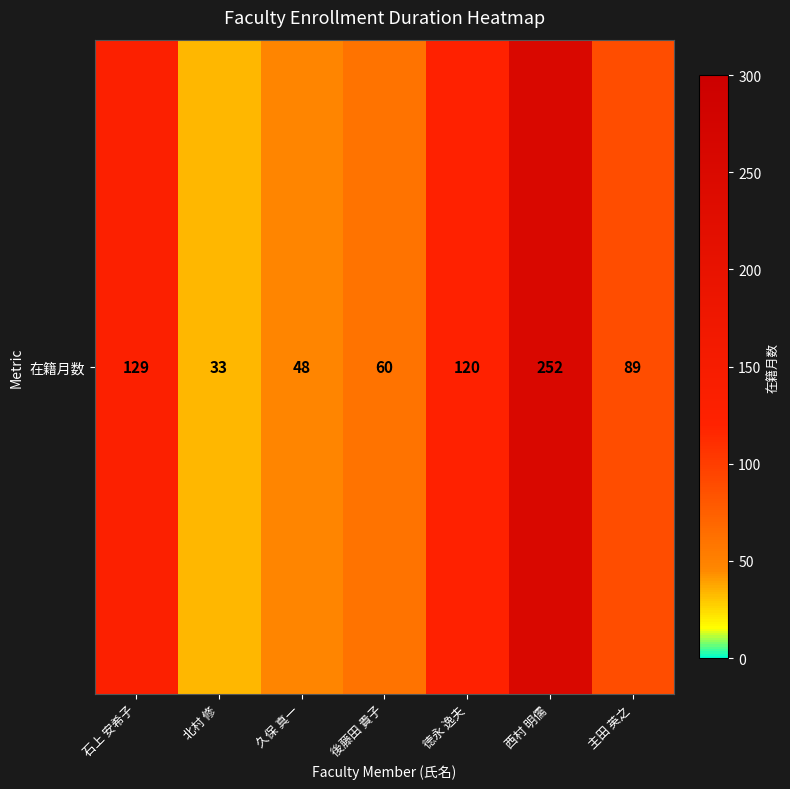

Reading left to right, list all the values displayed in this chart.

129	33	48	60	120	252	89